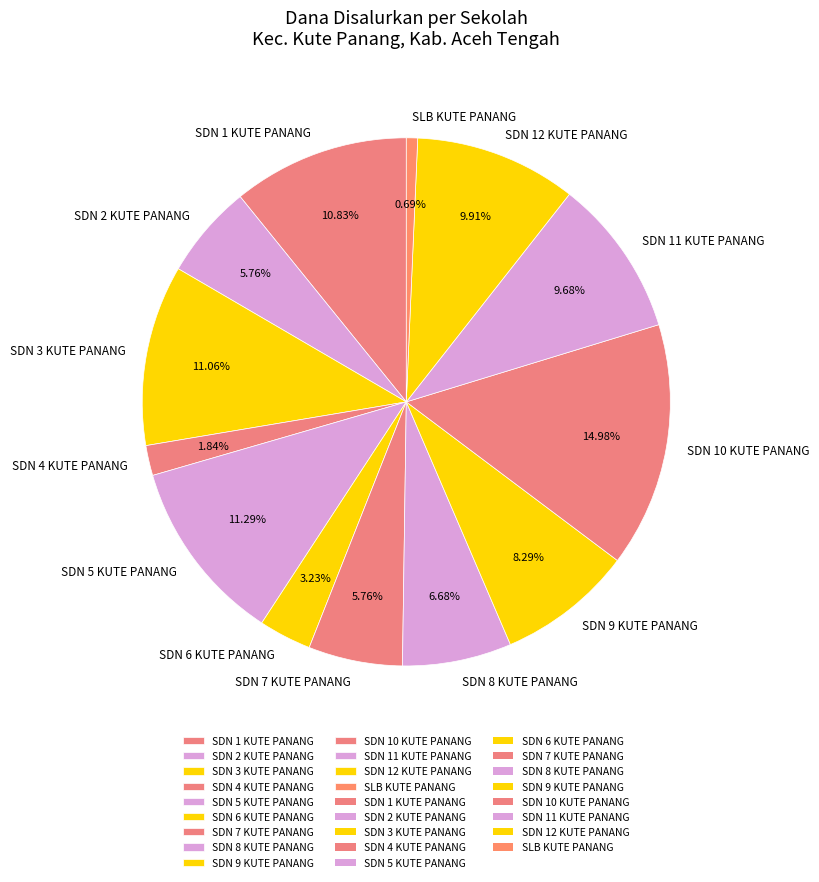

Is there any slice that represents more than half of the pie?

No